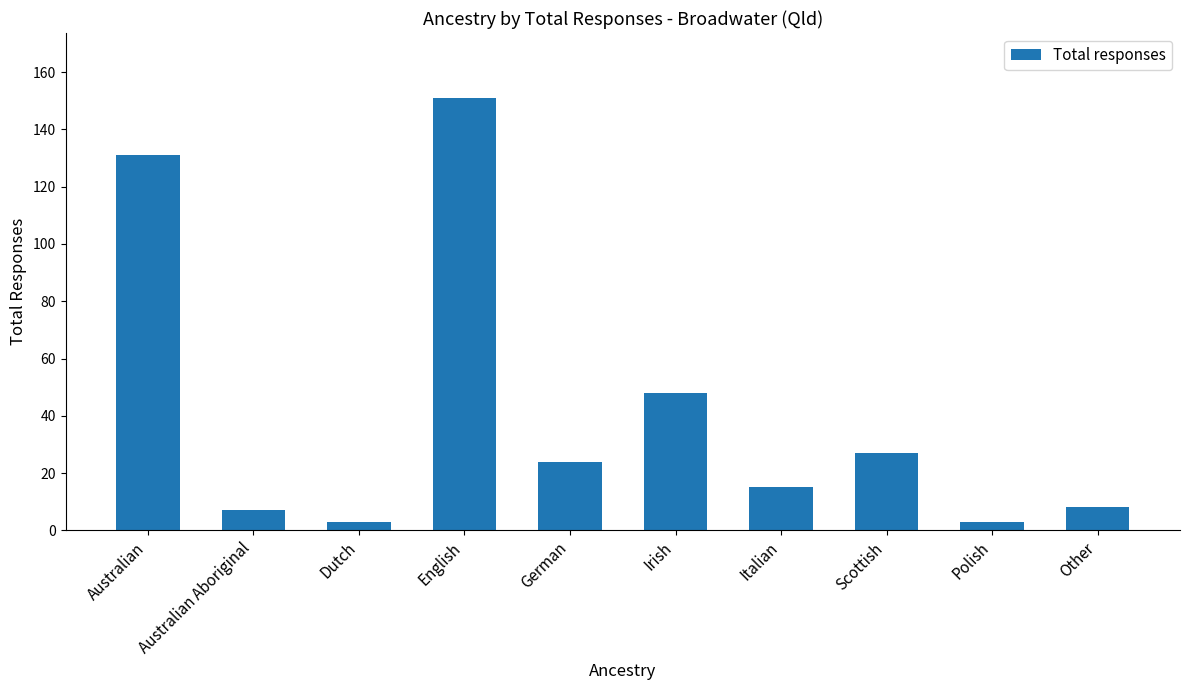

Between Irish and English, which is larger?

English